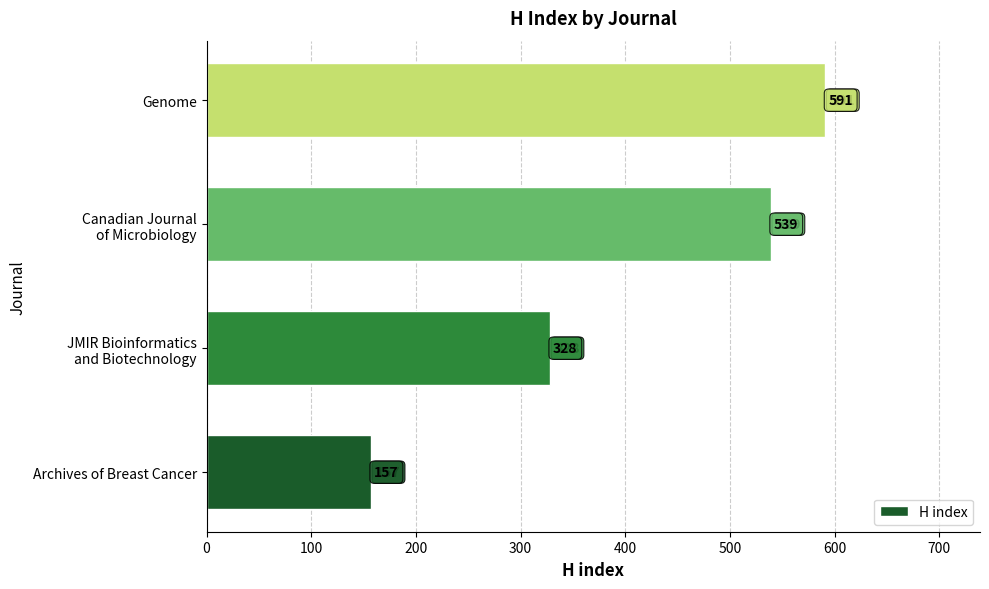

Approximately how many times larger is the value at Archives of Breast Cancer compared to Genome?

0.3